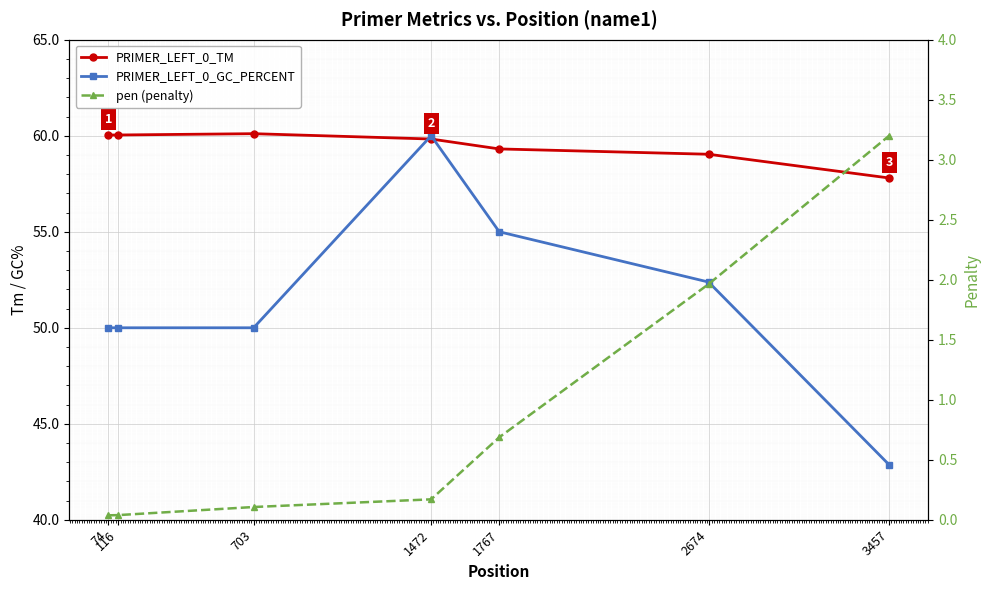

How many lines are shown in the chart?

3